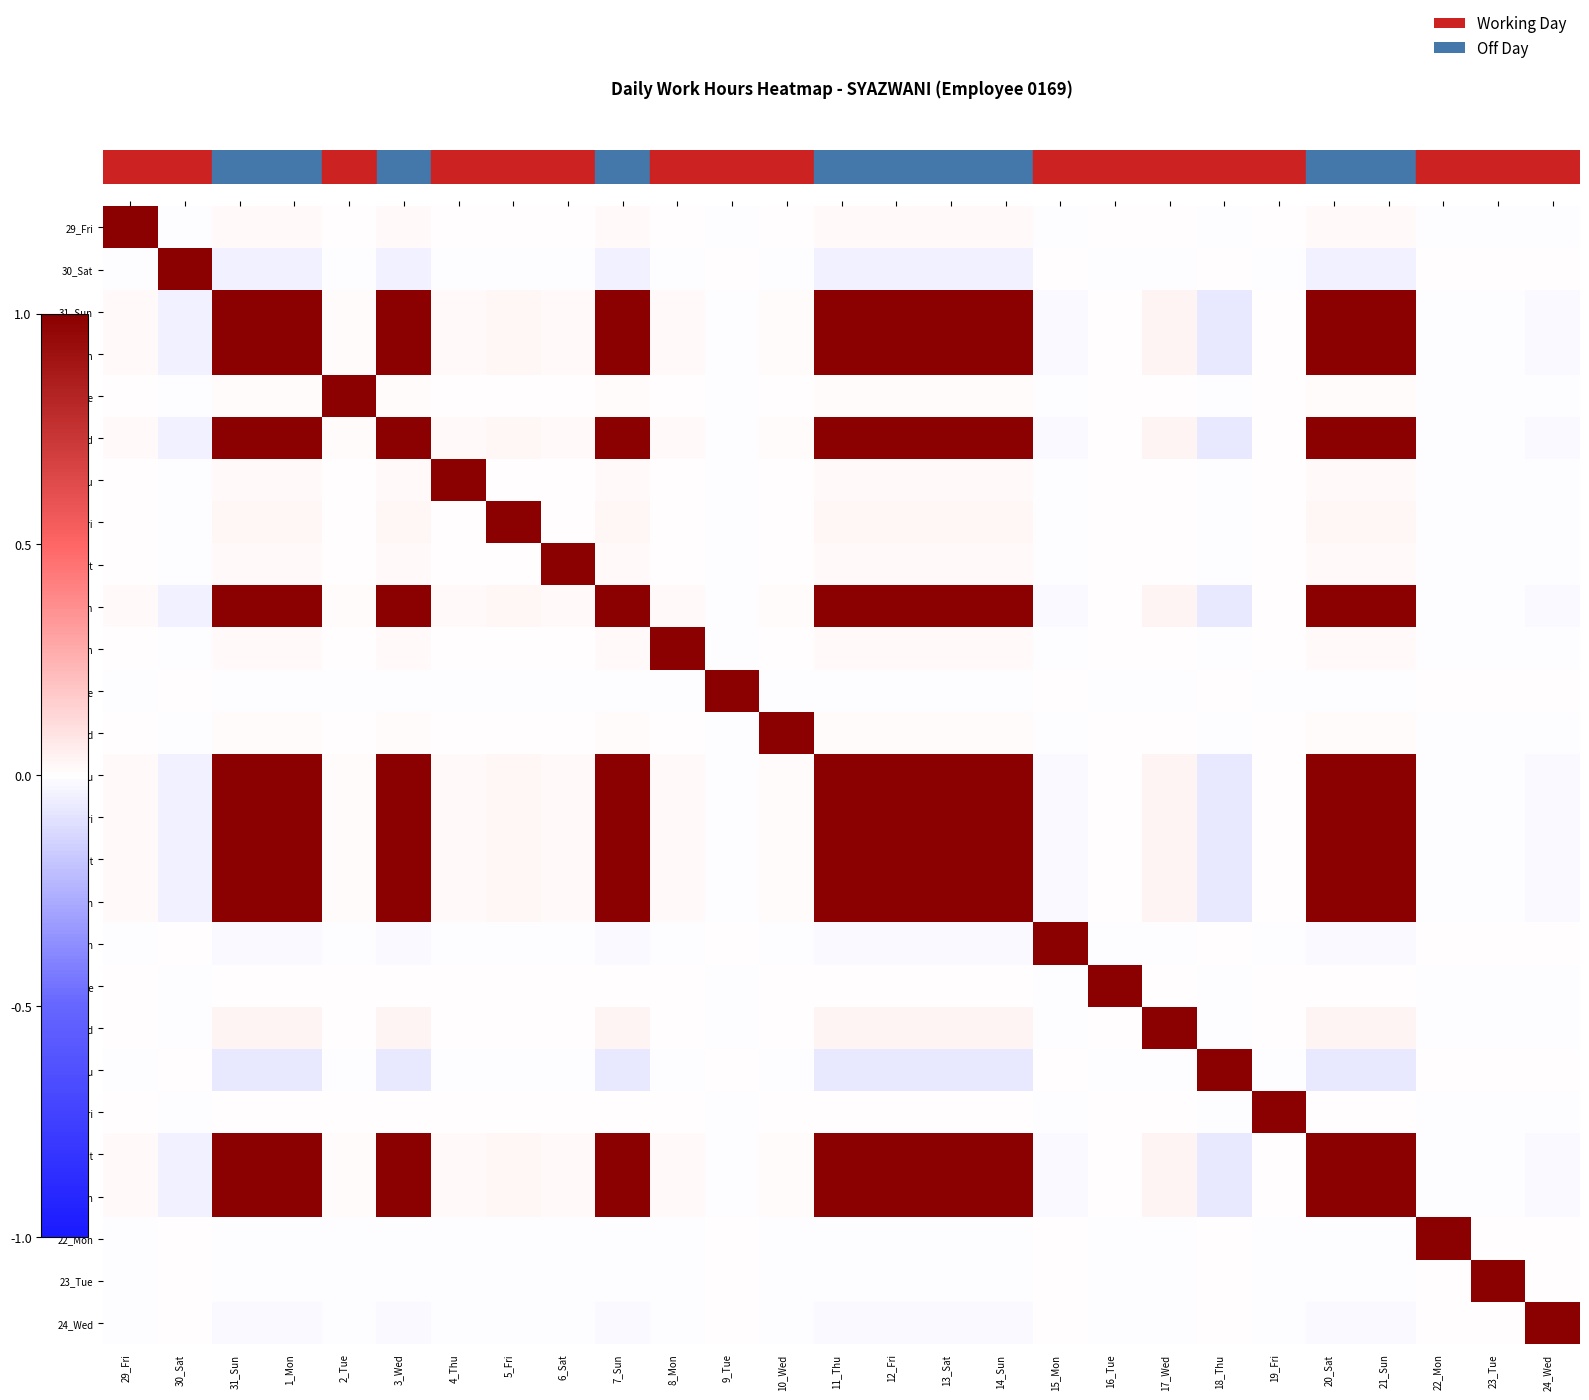

At how many categories does at least one series exceed 0?

27